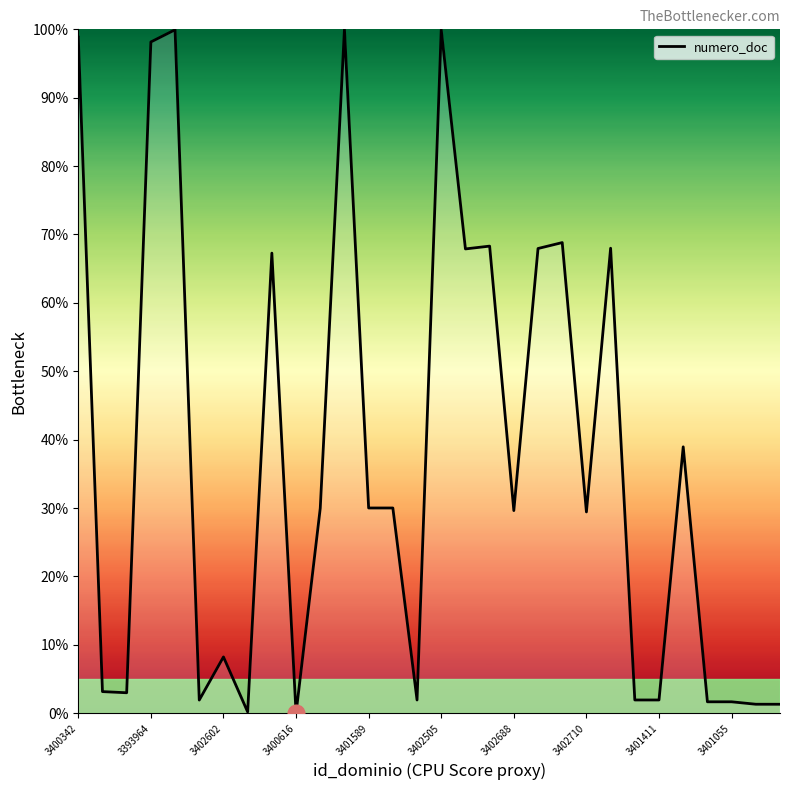

What is the greatest value displayed?

100.0